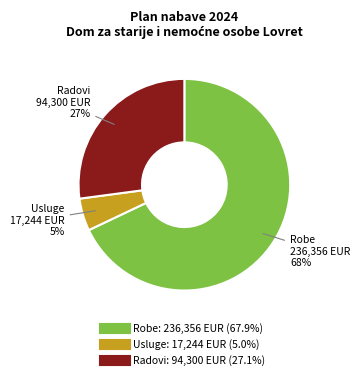

To the nearest percent, what is the difference between the largest and smallest slice percentages?

63%